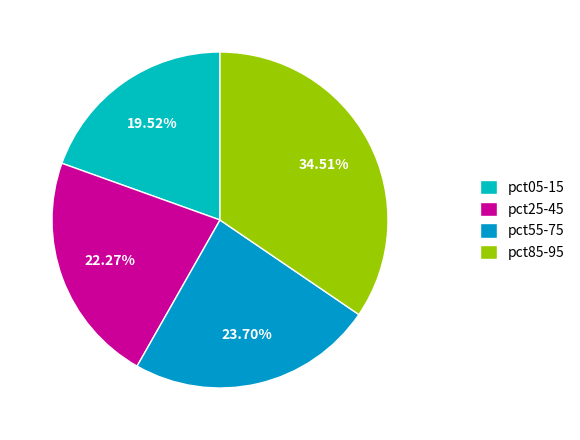

Does pct05-15 represent more than half of the total?

No